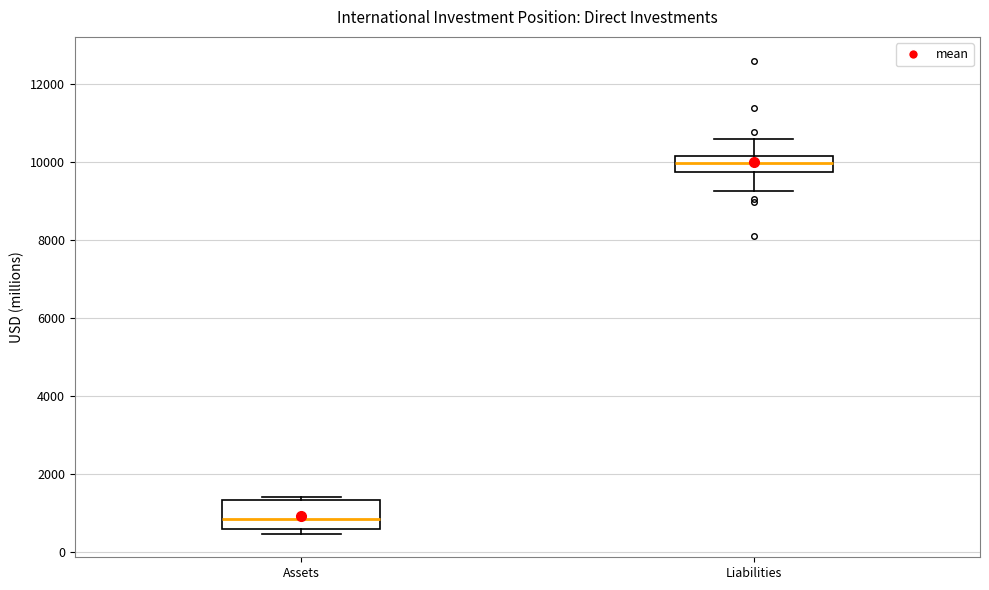

Which box is the tallest, from its lower edge to its upper edge?

Assets